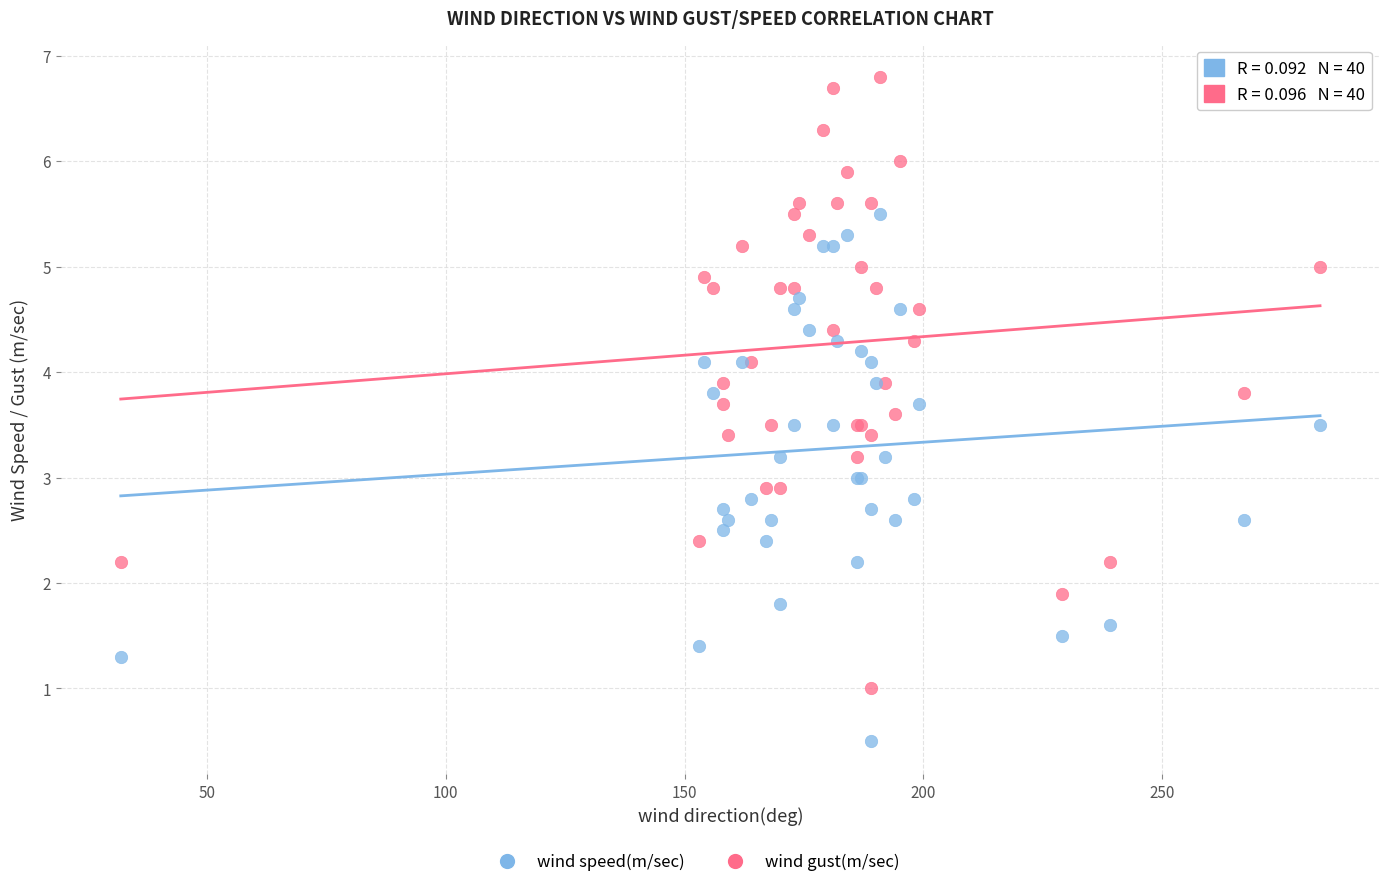

What is the X range (max minus min) for the scatter plot?

251.0